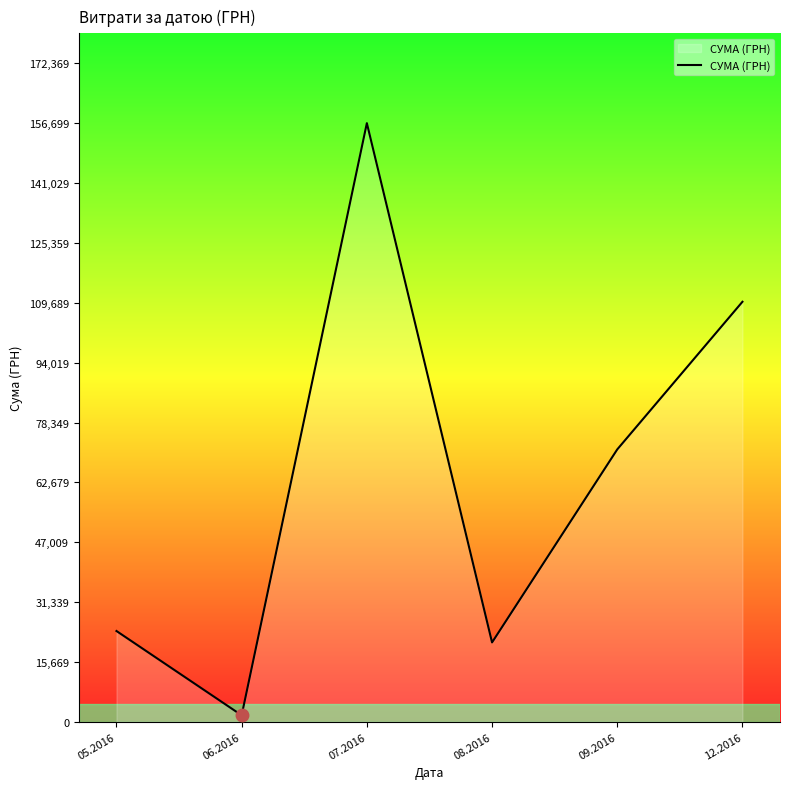

Does the chart display data point markers on the line(s)?

No